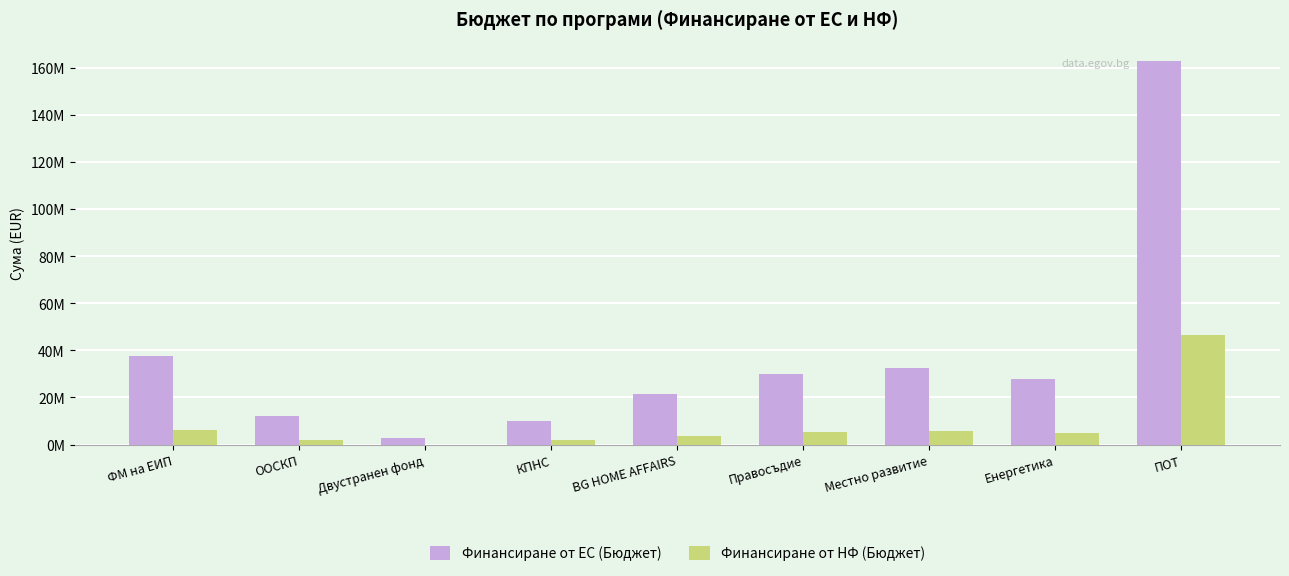

List the series in order of their overall mean, highest first.

Финансиране от ЕС (Бюджет), Финансиране от НФ (Бюджет)